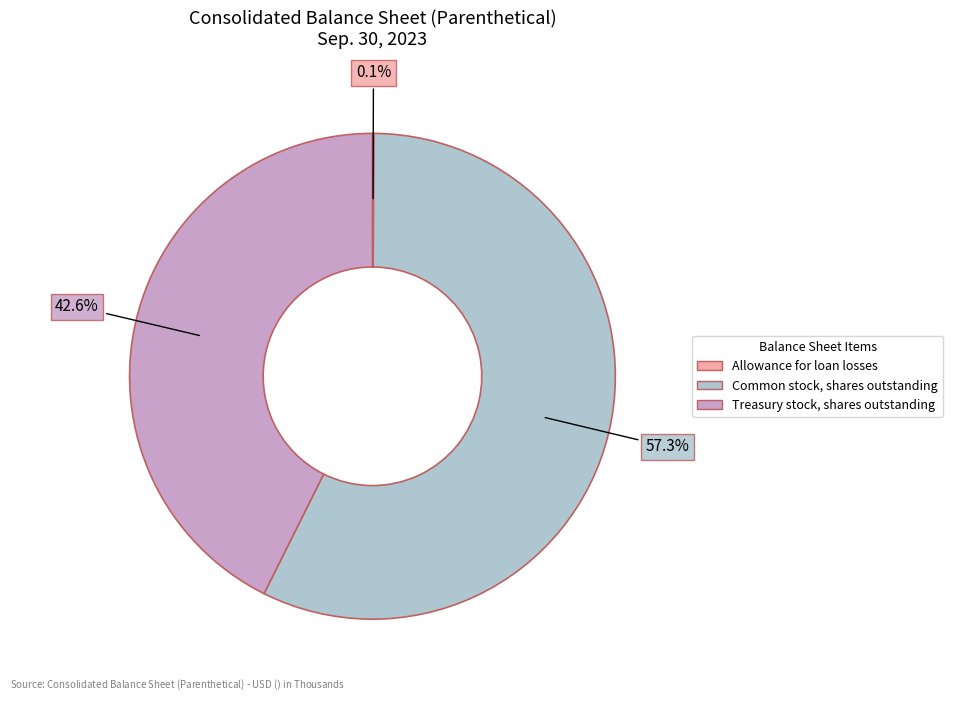

What is the largest slice in the pie chart?

Common stock, shares outstanding